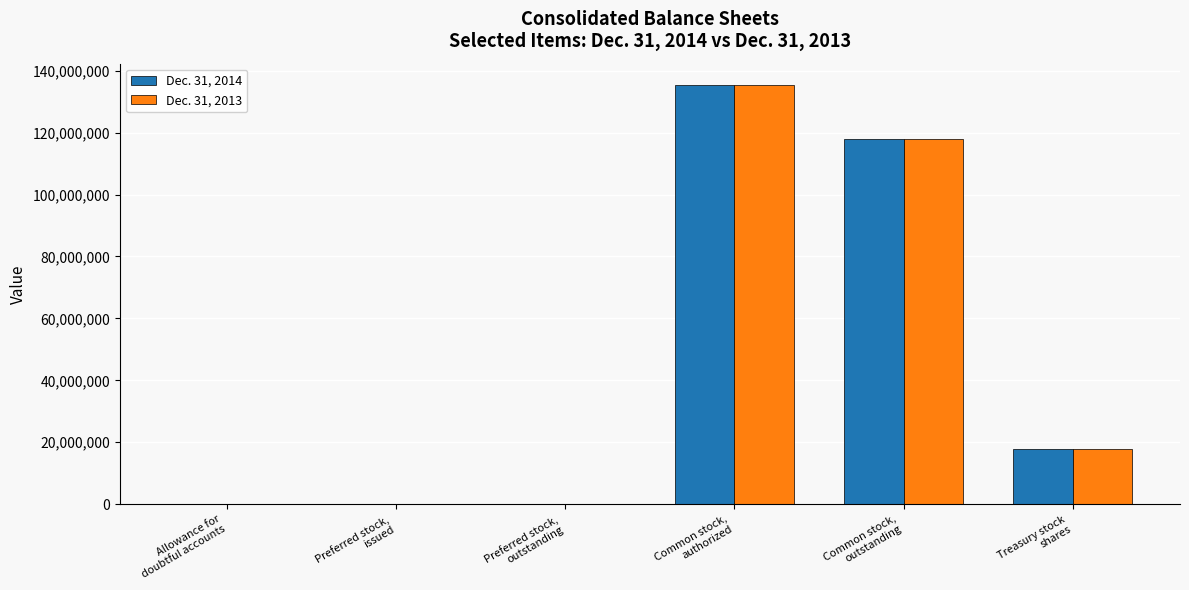

What are all the series names shown in the legend?

Dec. 31, 2014, Dec. 31, 2013